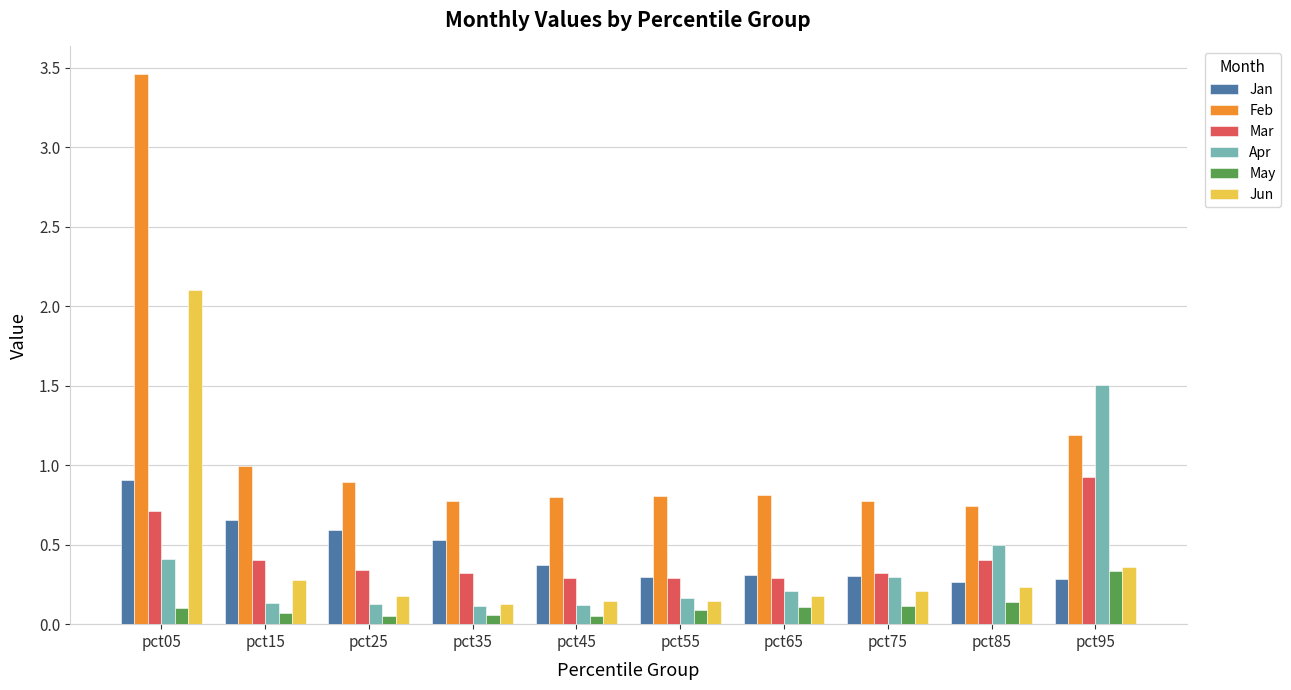

What is the total value across all series at pct95?

4.6